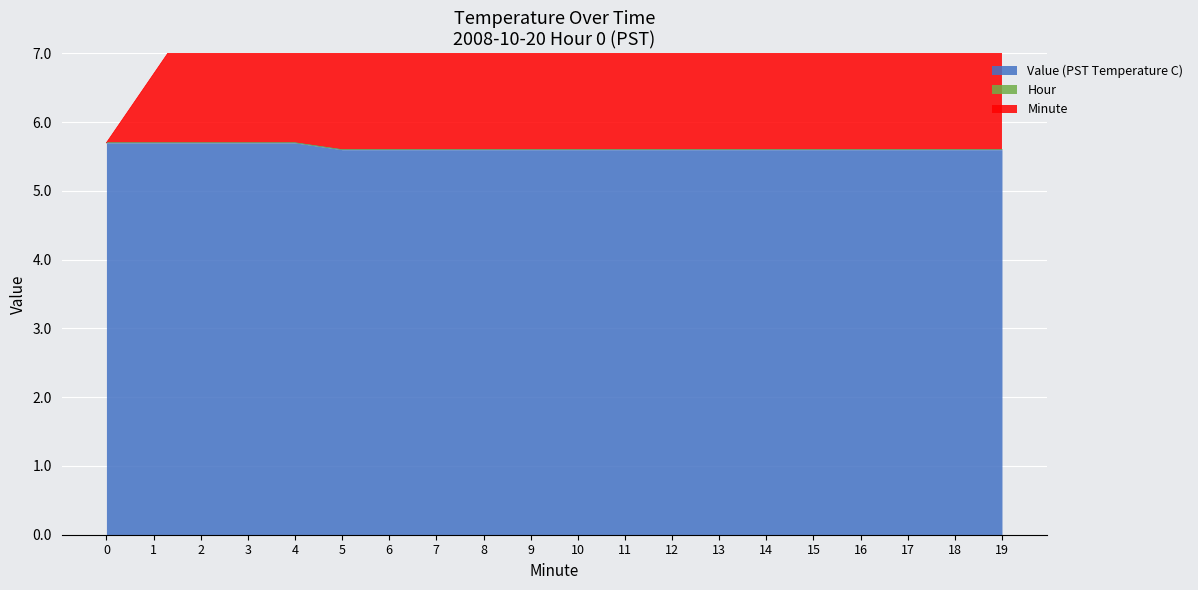

The Value (PST Temperature C) series shows 3.7 at 10. True or false?

False